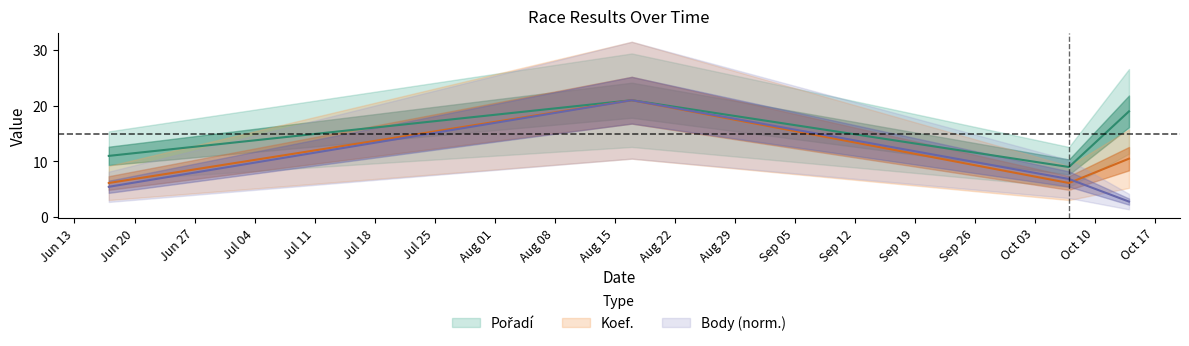

At which category is the sum across all series the highest?

2017-08-17